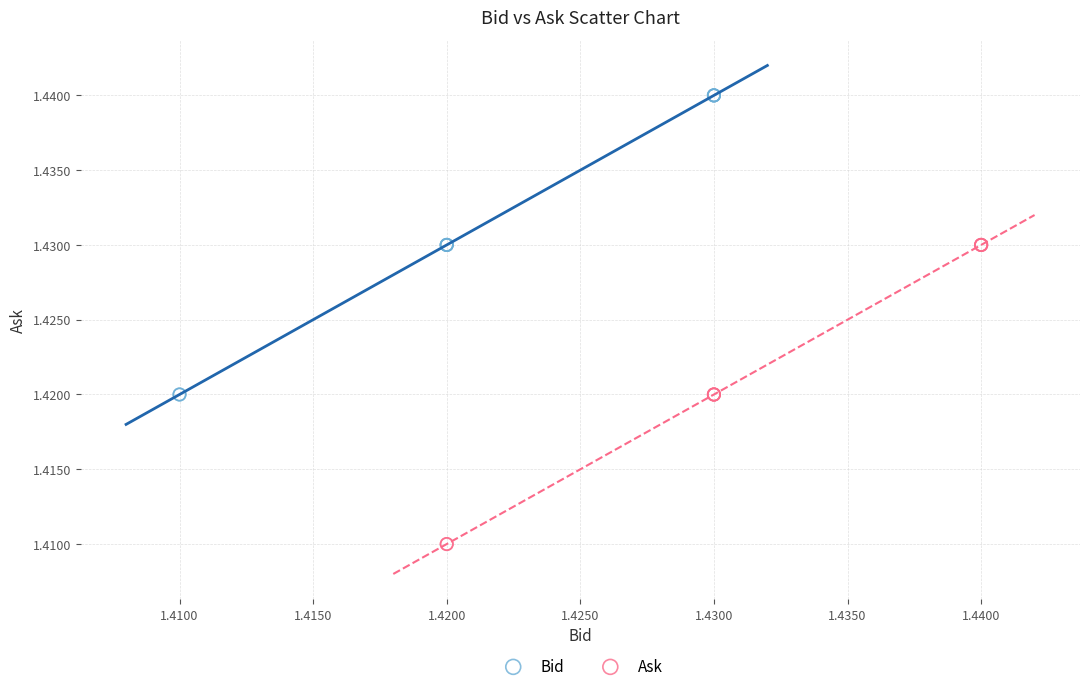

Which series reaches the maximum Y coordinate?

Bid